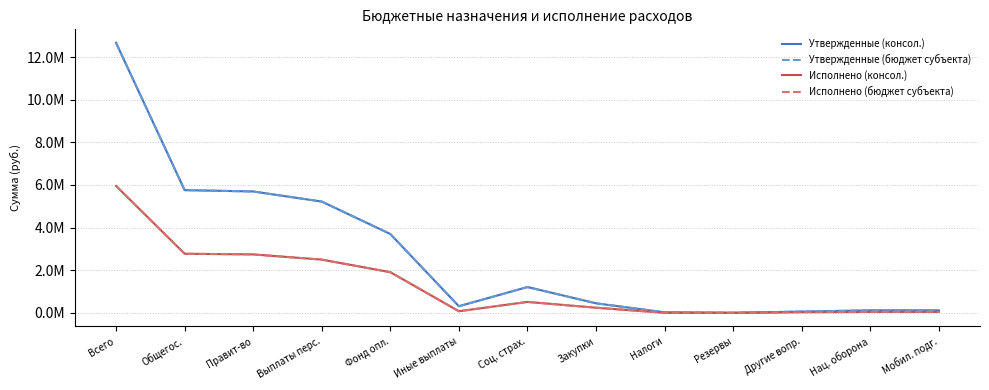

Is this an area chart (filled region under the line)?

No